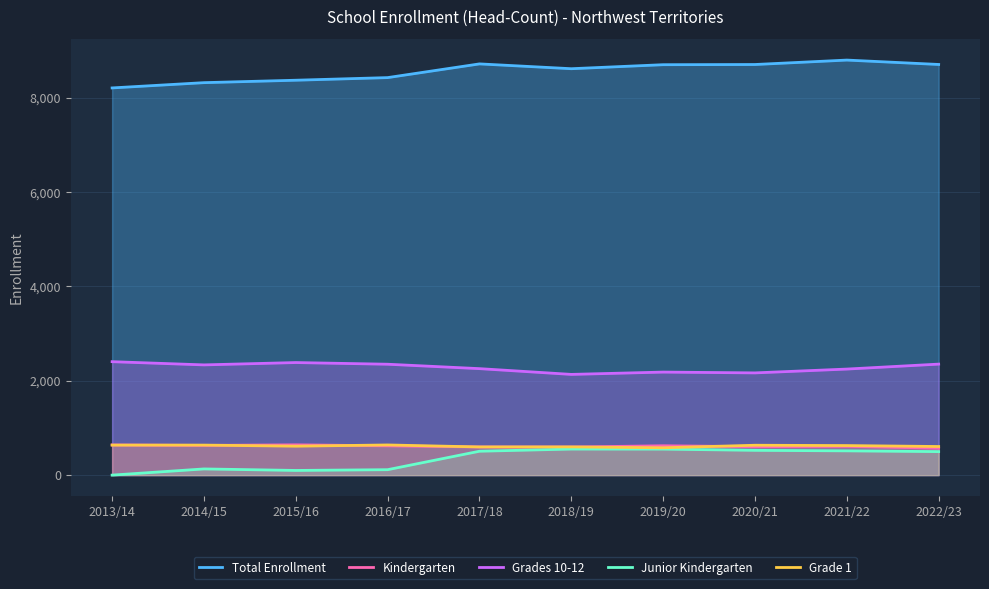

What is the highest value of the Junior Kindergarten series?

552.0